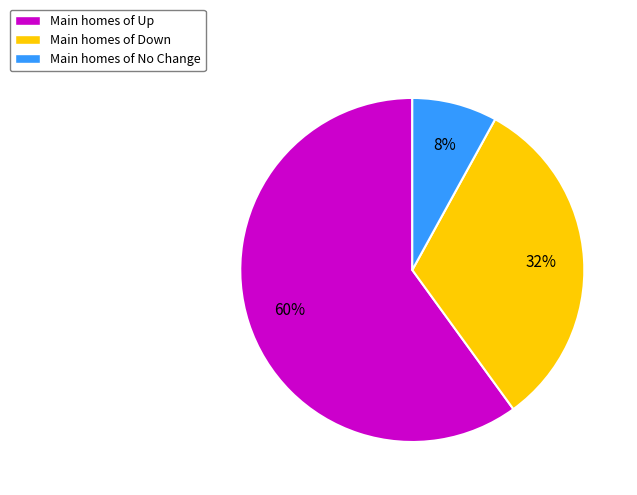

What is the largest slice in the pie chart?

Main homes of Up